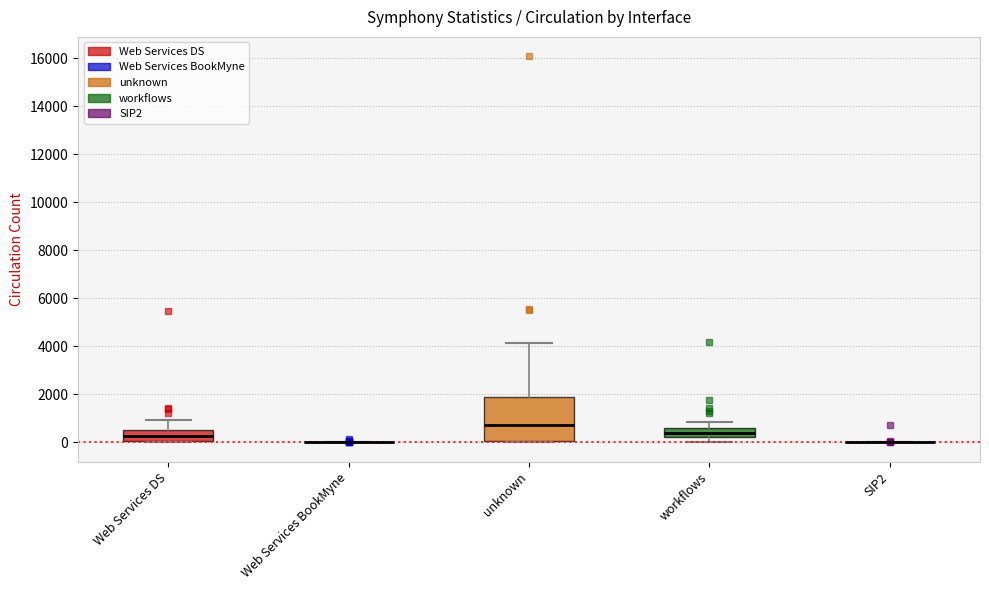

Comparing the boxes themselves (not the whiskers), which one is the tallest?

unknown